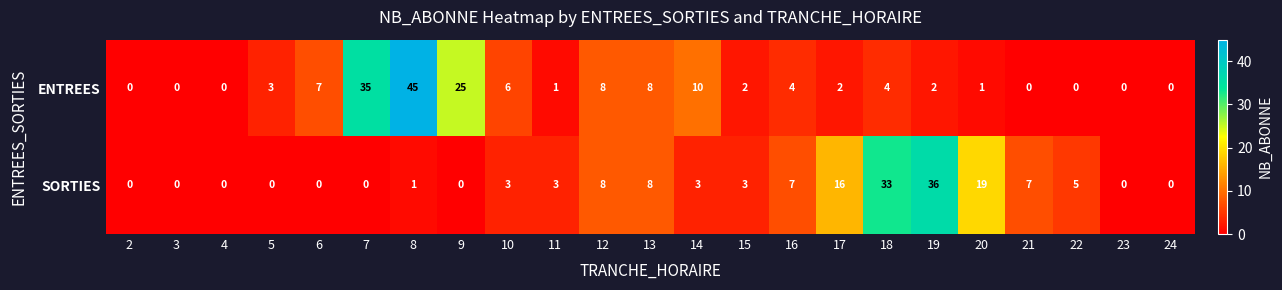

Which category has the highest value across all series?

8